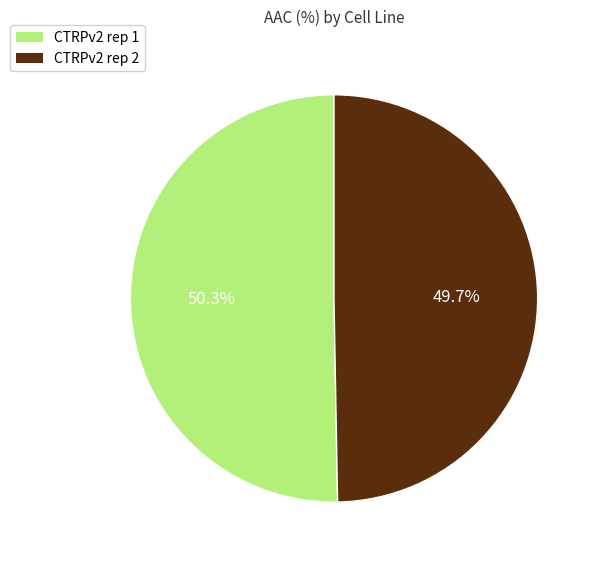

The CTRPv2 rep 1 slice represents 50% of the pie. True or false?

True